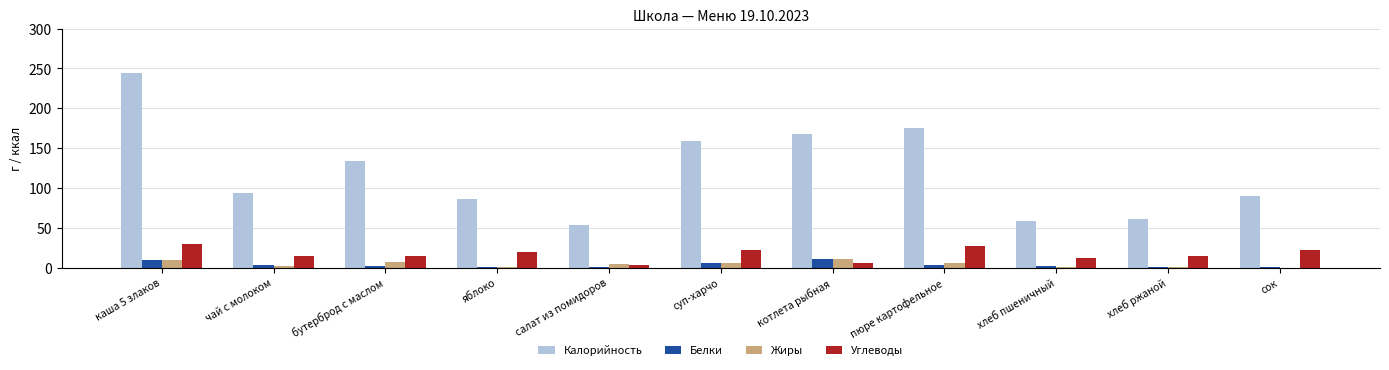

The value of Калорийность at чай с молоком is 137.4. True or false?

False